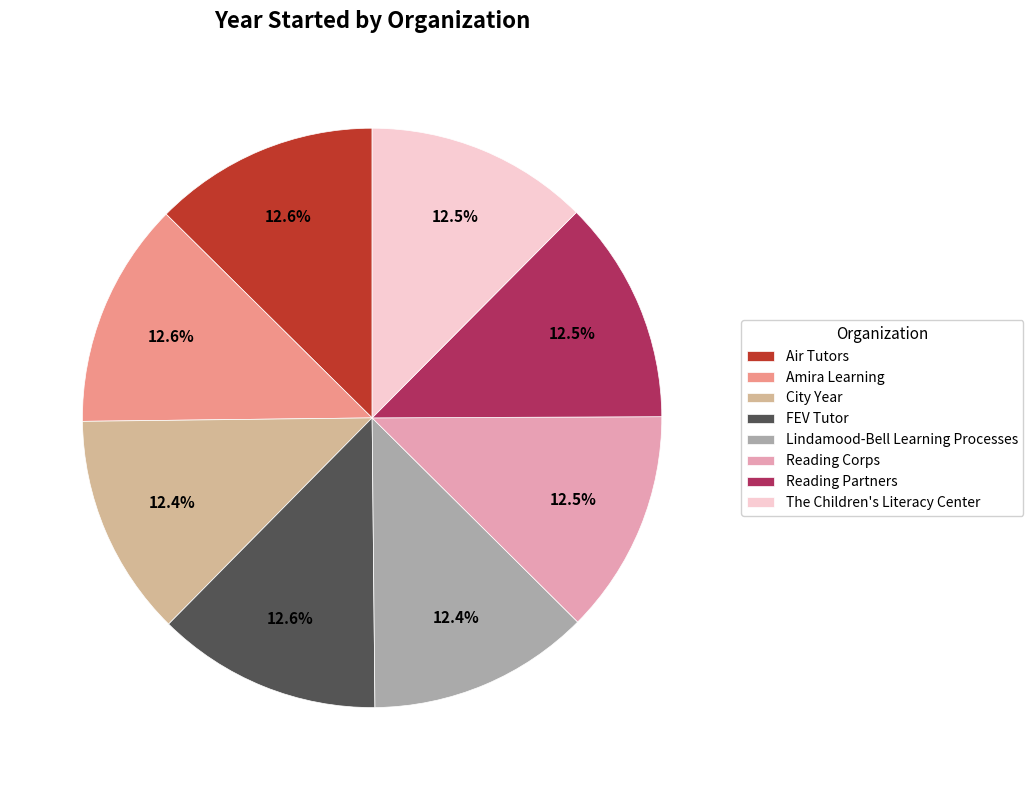

Approximately how many times larger is the value at City Year compared to Amira Learning?

1.0